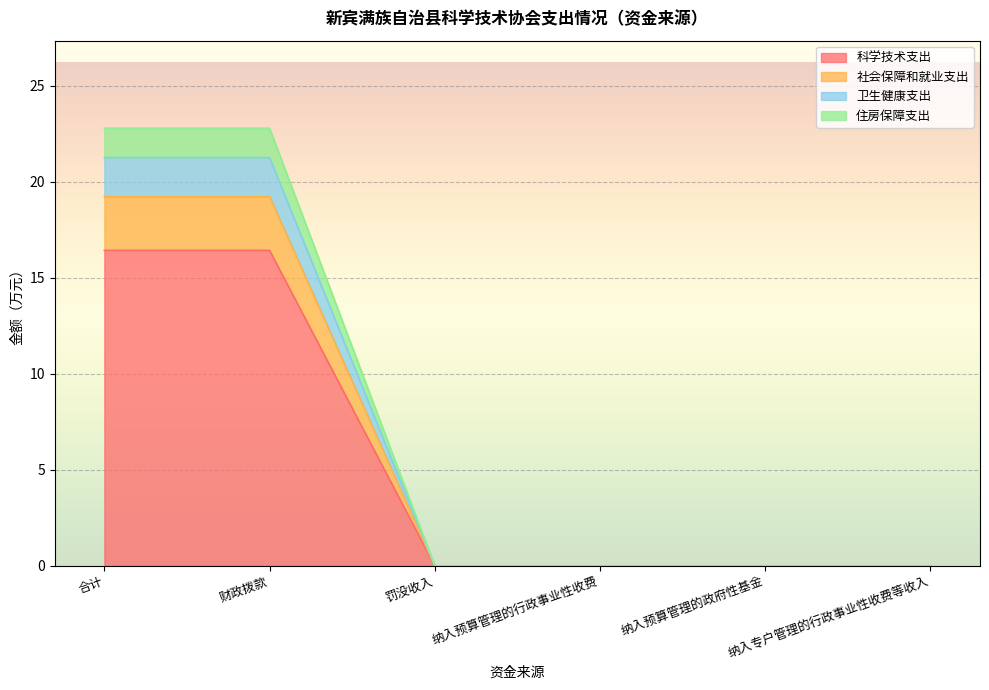

What position from the left is 纳入预算管理的政府性基金?

5